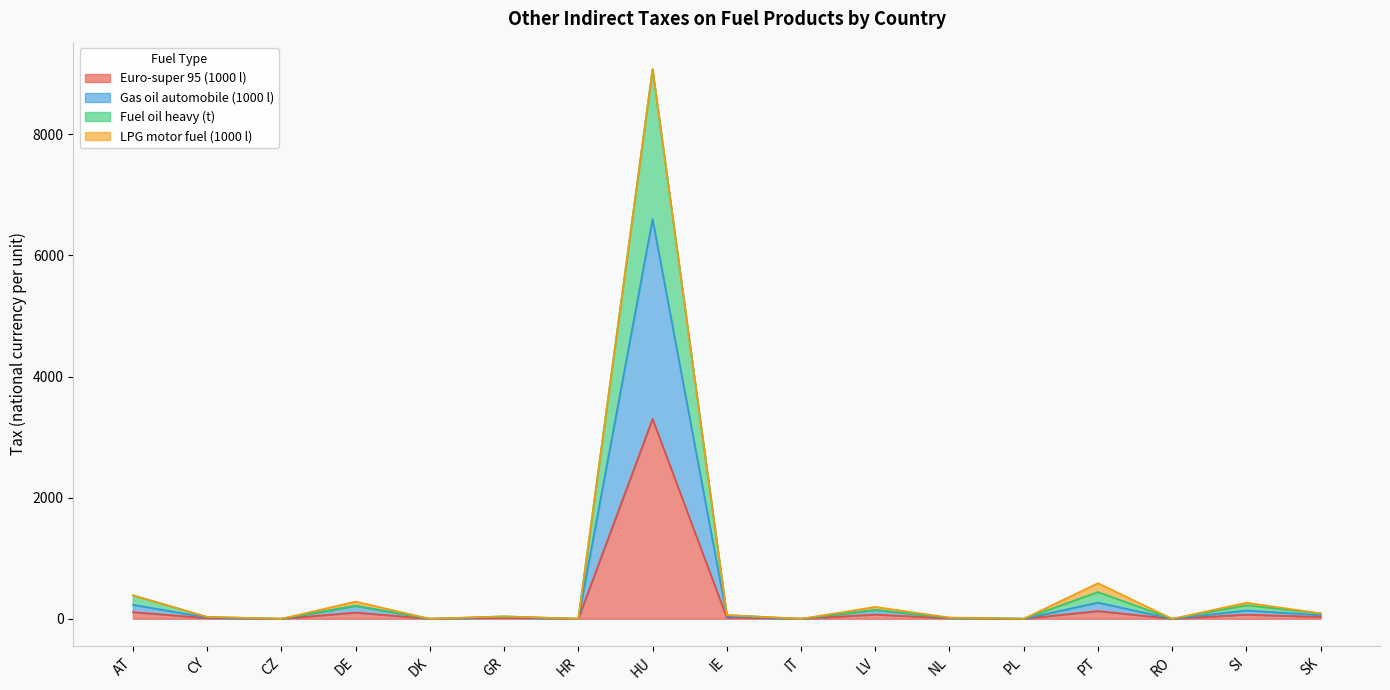

At how many categories does at least one series exceed 5567?

1